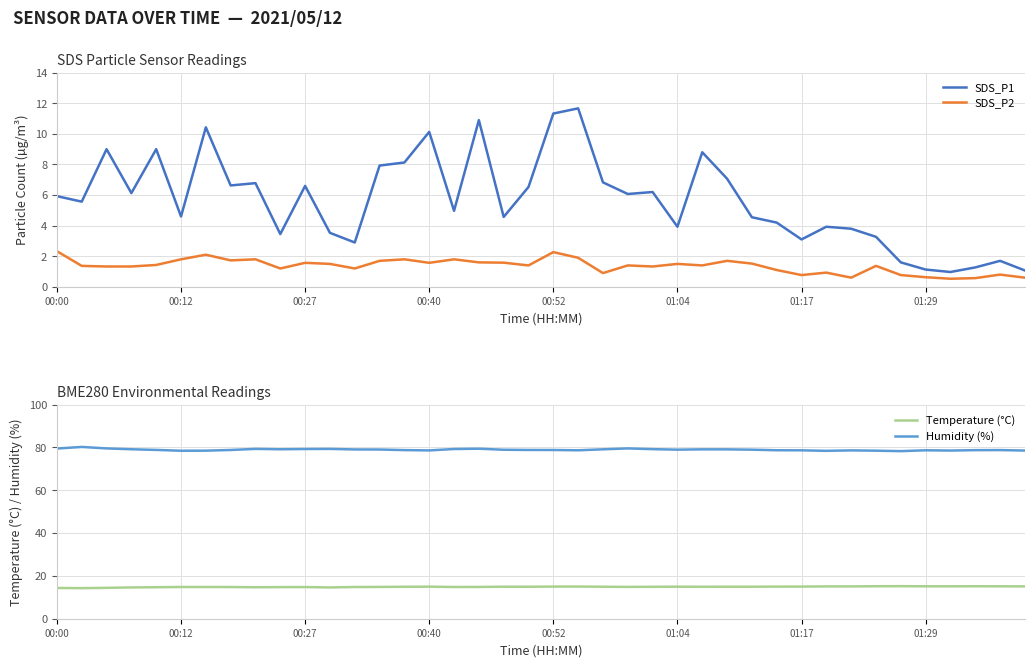

Is the value of SDS_P1 at 28 greater than the value of Temperature (°C) at 28?

No